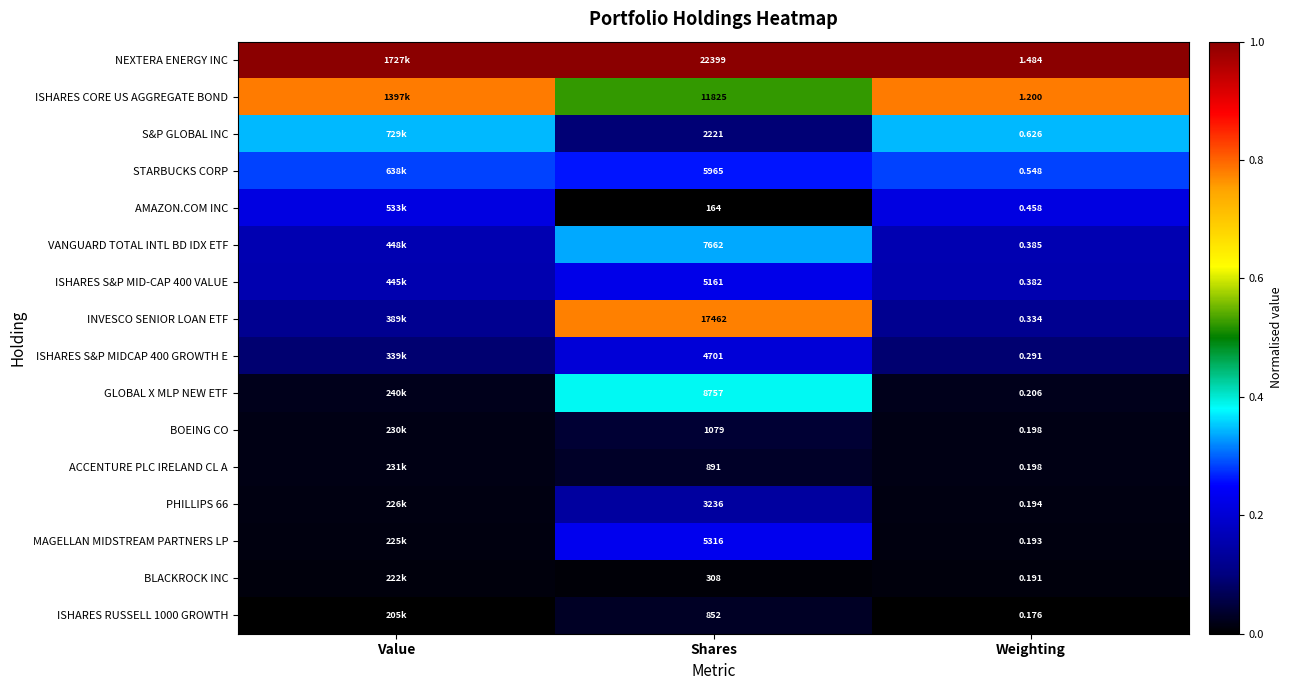

What is the total value across all series at Weighting?

7.1